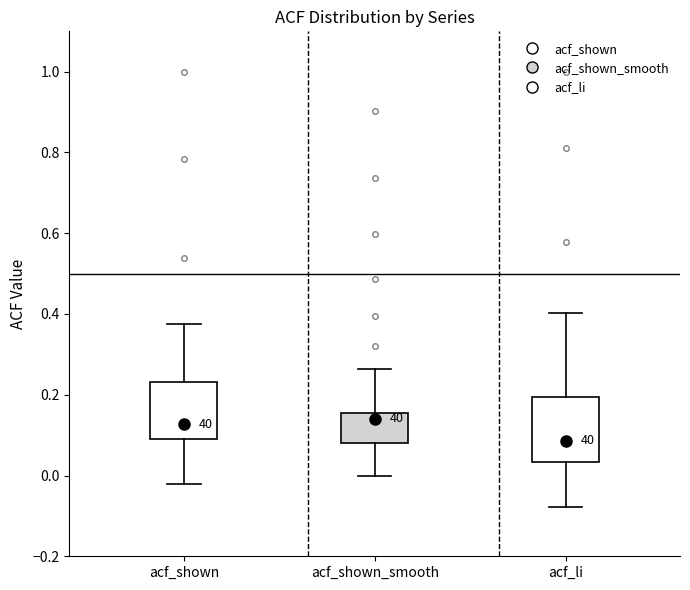

Reading left to right, transcribe this box plot: for each box, give where its median line is, the range the box spans, and where its two whiskers end, as read against the y-axis. The values are not printed on the chart, so give them approximately, as read against the axis.

acf_shown: median 0.12, box 0.10 to 0.24, whiskers -0.02 to 0.38
acf_shown_smooth: median 0.14, box 0.08 to 0.16, whiskers 0.00 to 0.26
acf_li: median 0.08, box 0.04 to 0.20, whiskers -0.08 to 0.40